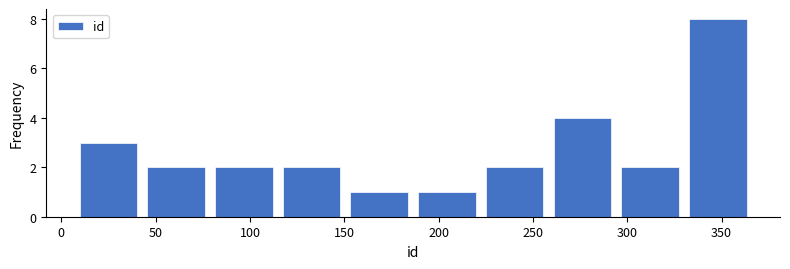

Reading left to right, transcribe this chart: for each bar, give the range it covers on the x-axis and its height. Neither the bar edges nor the heights are printed on the chart, so give them approximately, as read against the axes.

5 to 45: 3
45 to 80: 2
80 to 115: 2
115 to 150: 2
150 to 185: 1
185 to 220: 1
220 to 260: 2
260 to 295: 4
295 to 330: 2
330 to 365: 8